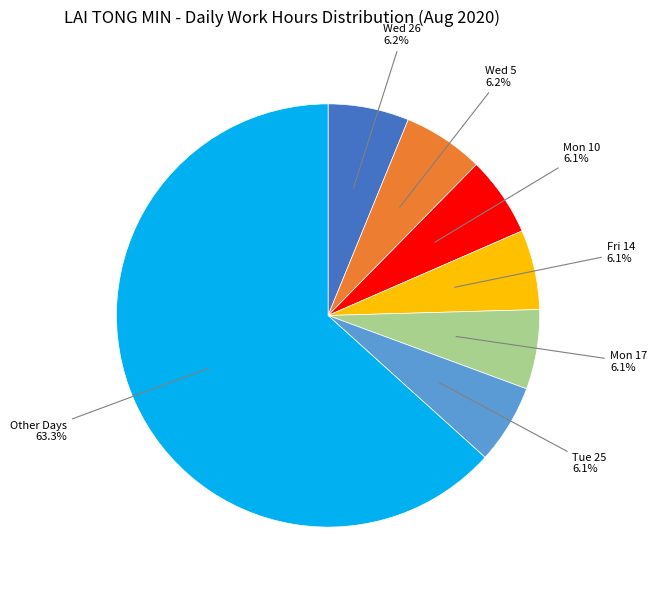

Is there any slice that represents more than half of the pie?

Yes